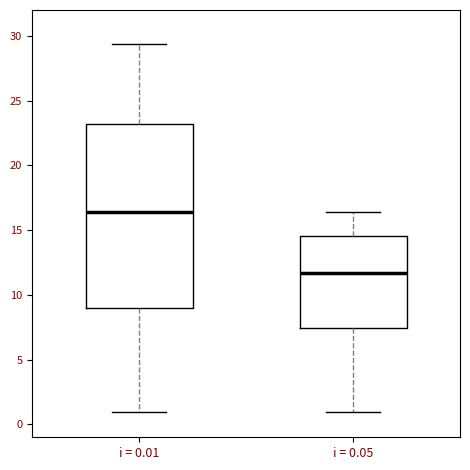

Reading left to right, read every box against the y-axis: the position of its median line, the range the box covers, and the ends of its whiskers. The values are not printed on the chart, so give them approximately, as read against the axis.

i = 0.01: median 16.5, box 9.0 to 23.0, whiskers 1.0 to 29.5
i = 0.05: median 11.5, box 7.5 to 14.5, whiskers 1.0 to 16.5